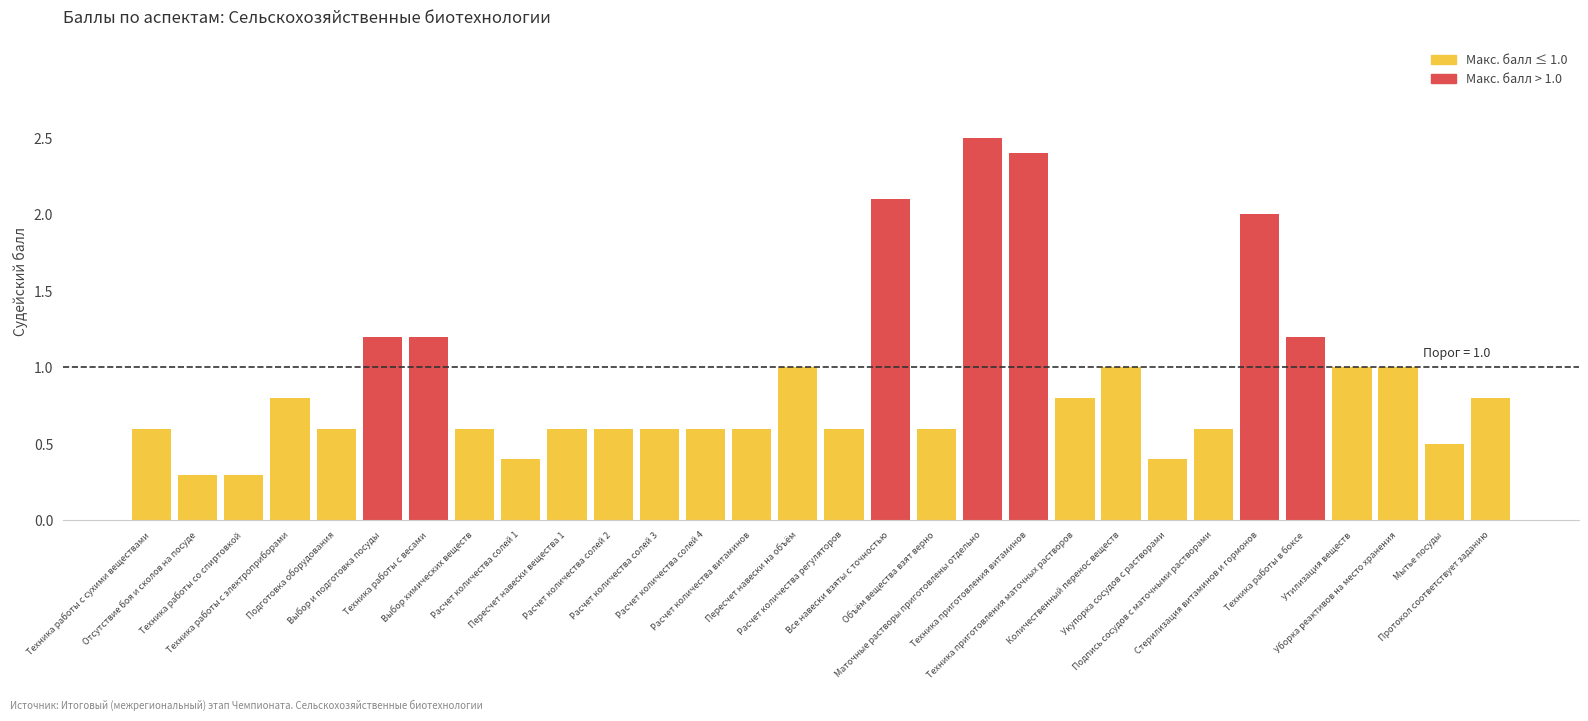

What is the smallest value displayed?

0.3